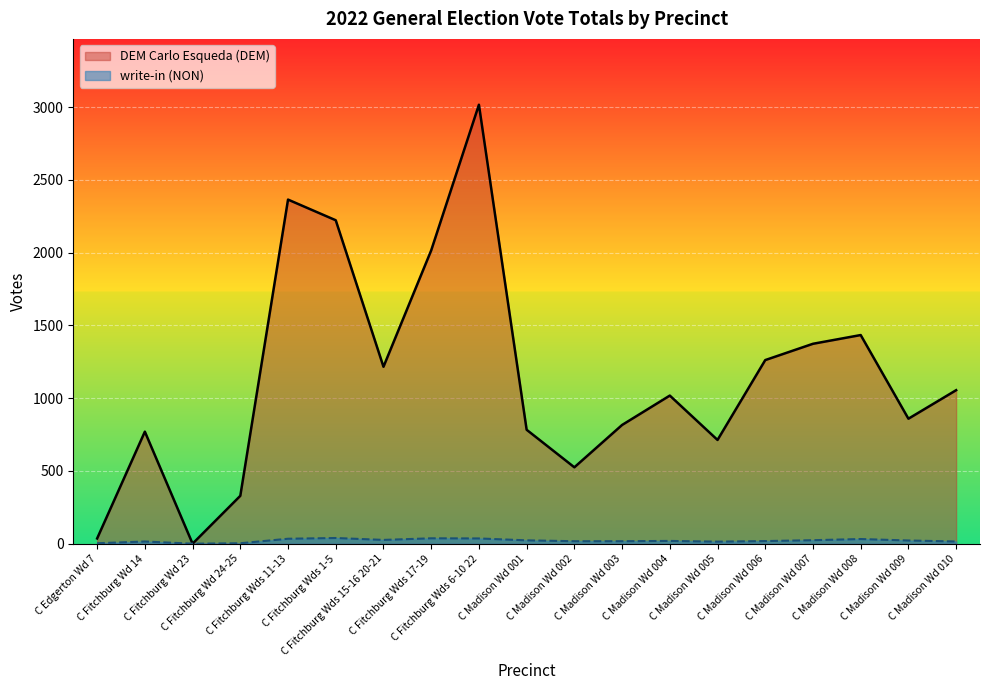

Is it true that DEM Carlo Esqueda (DEM) equals 1374 at C Madison Wd 007?

True